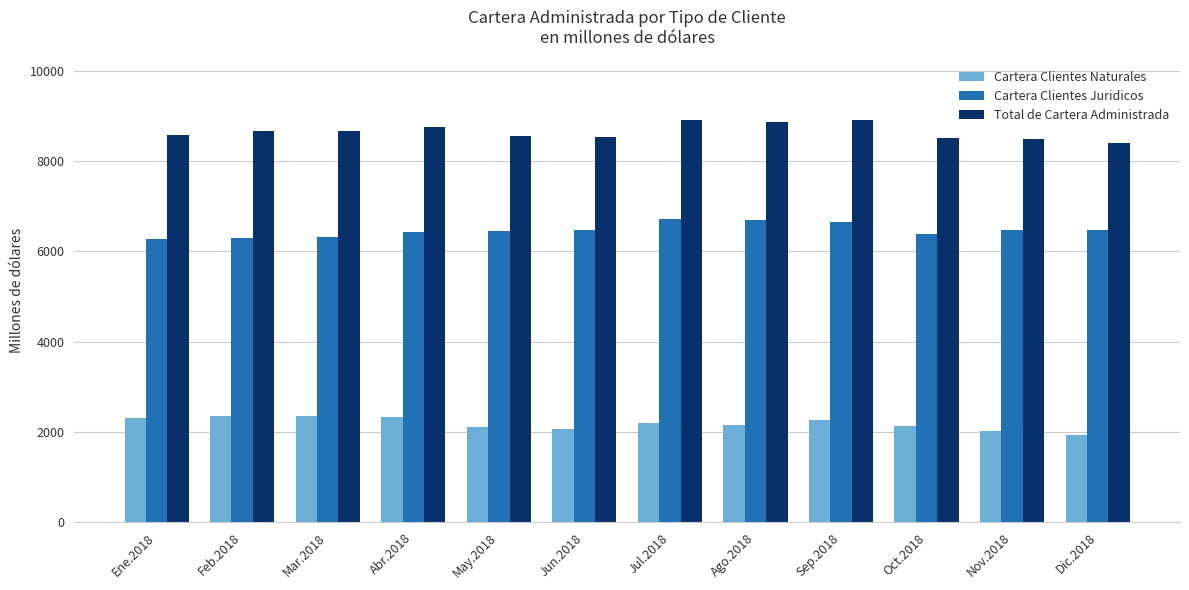

What is the label of the 3rd bar from the right?

Oct.2018